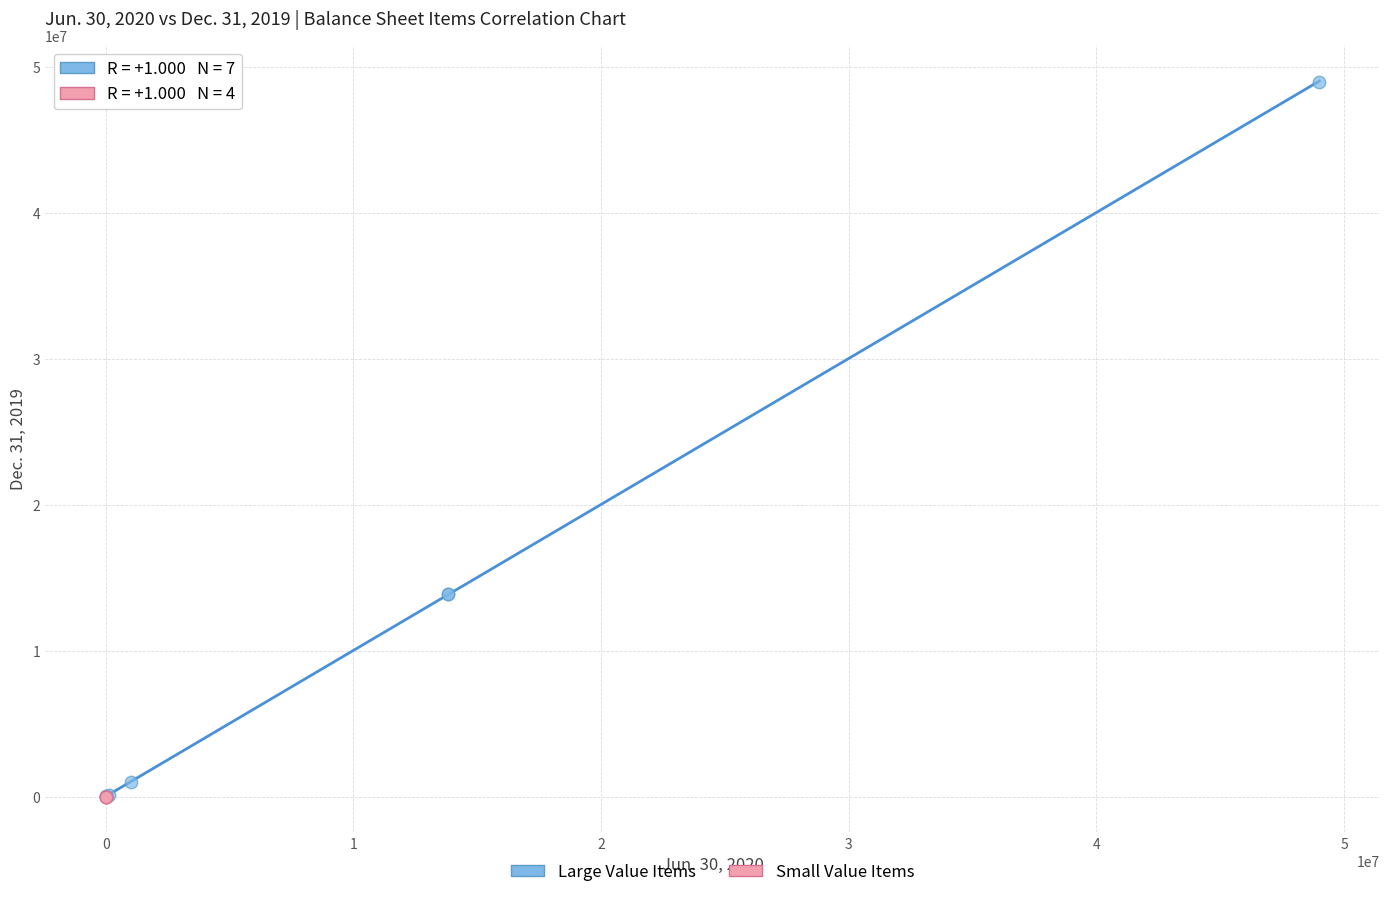

What are all the series names shown in the legend?

Large Value Items, Small Value Items